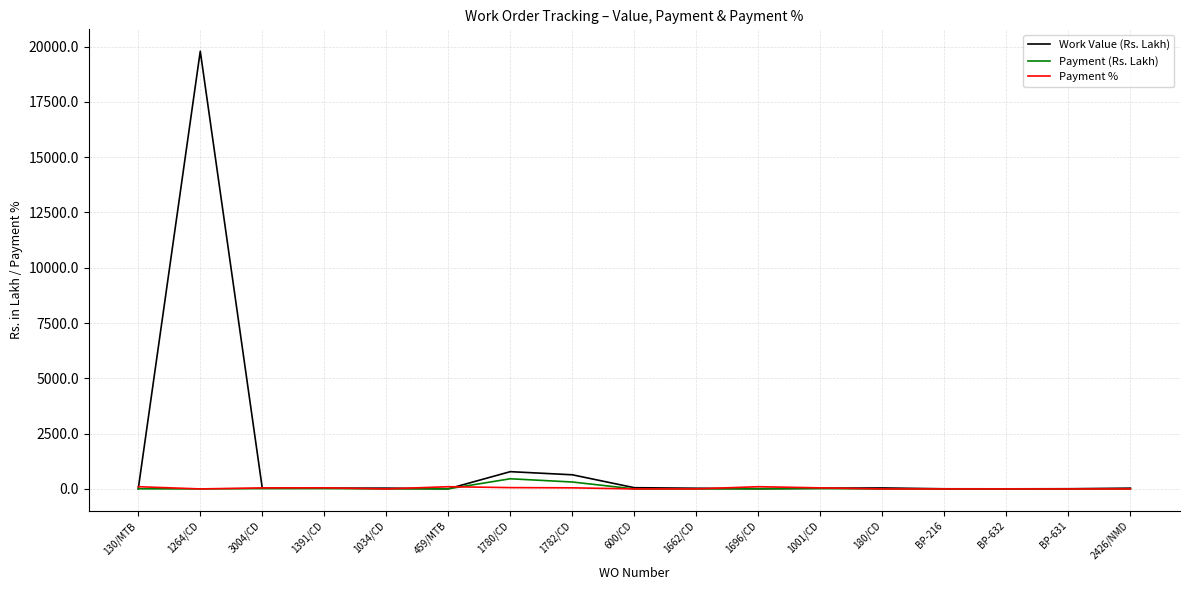

The Payment % series shows 0.0 at 180/CD. True or false?

True